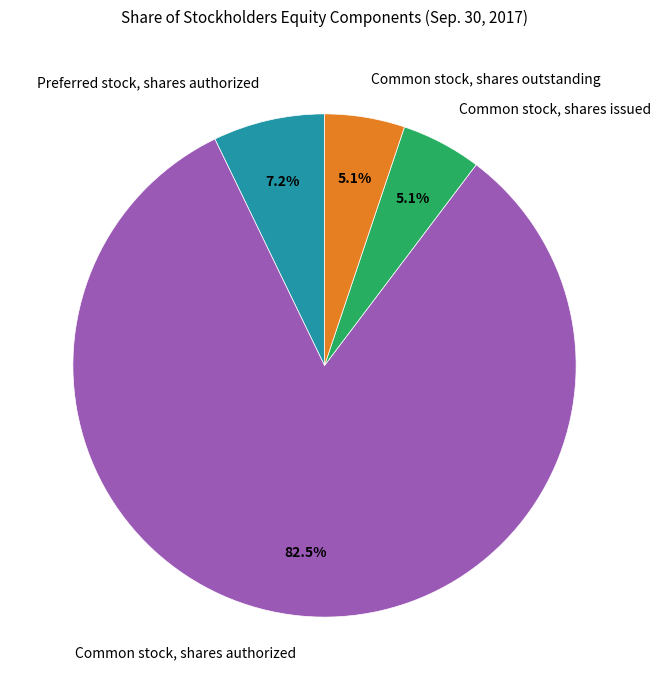

Which has a higher value, Common stock, shares issued or Preferred stock, shares authorized?

Preferred stock, shares authorized